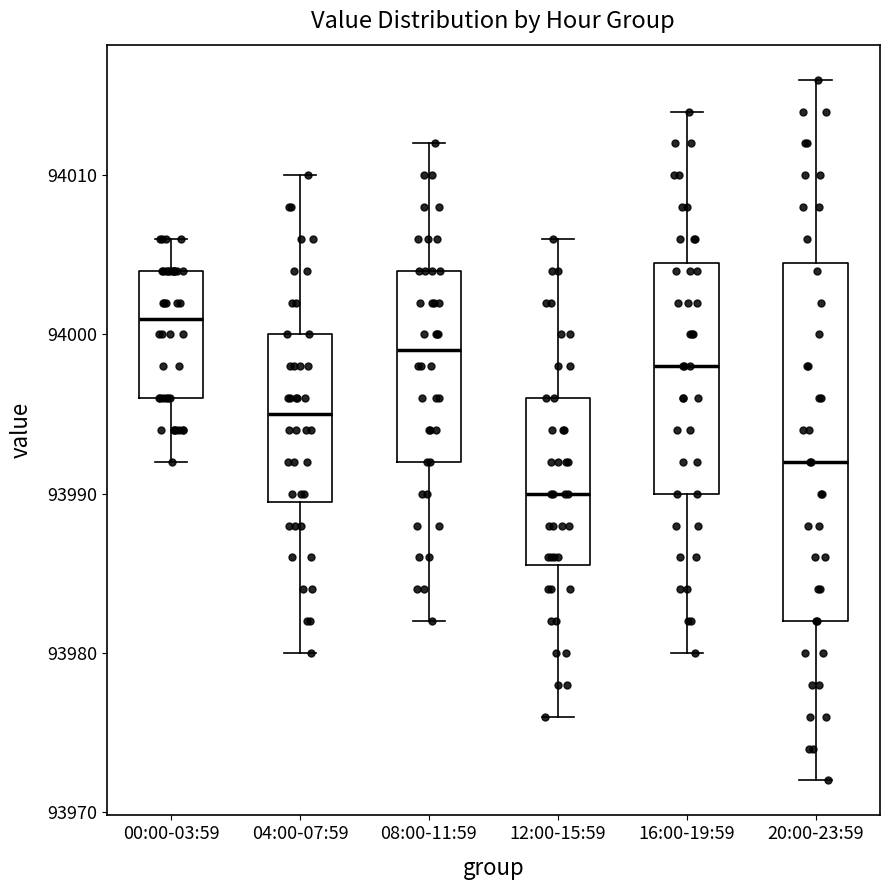

Reading left to right, transcribe this box plot: for each box, give where its median line is, the range the box spans, and where its two whiskers end, as read against the y-axis. The values are not printed on the chart, so give them approximately, as read against the axis.

00:00-03:59: median 94001, box 93996 to 94004, whiskers 93992 to 94006
04:00-07:59: median 93995, box 93990 to 94000, whiskers 93980 to 94010
08:00-11:59: median 93999, box 93992 to 94004, whiskers 93982 to 94012
12:00-15:59: median 93990, box 93986 to 93996, whiskers 93976 to 94006
16:00-19:59: median 93998, box 93990 to 94005, whiskers 93980 to 94014
20:00-23:59: median 93992, box 93982 to 94005, whiskers 93972 to 94016